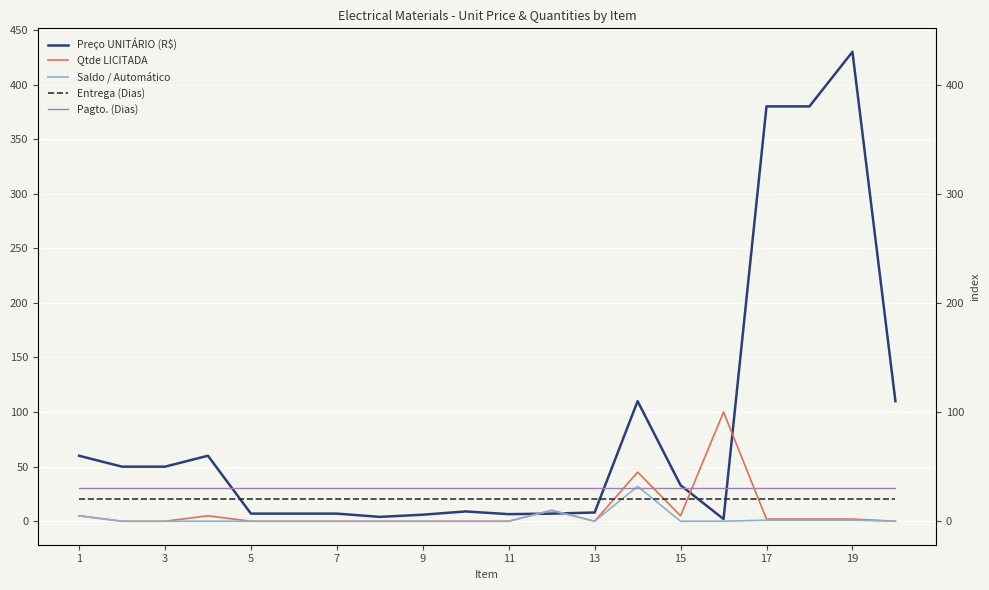

Reading left to right, what are all the values shown in this chart?

Preço UNITÁRIO (R$): 60.0	50.0	50.0	60.0	7.0	7.0	7.0	4.0	6.0	9.0	6.5	7.0	8.0	110.0	33.0	2.0	380.0	380.0	430.0	110.0
Qtde LICITADA: 5.0	0.0	0.0	5.0	0.0	0.0	0.0	0.0	0.0	0.0	0.0	10.0	0.0	45.0	5.0	100.0	2.0	2.0	2.0	0.0
Saldo / Automático: 5.0	0.0	0.0	0.0	0.0	0.0	0.0	0.0	0.0	0.0	0.0	10.0	0.0	32.0	0.0	0.0	1.0	1.0	1.0	0.0
Entrega (Dias): 20.0	20.0	20.0	20.0	20.0	20.0	20.0	20.0	20.0	20.0	20.0	20.0	20.0	20.0	20.0	20.0	20.0	20.0	20.0	20.0
Pagto. (Dias): 30.0	30.0	30.0	30.0	30.0	30.0	30.0	30.0	30.0	30.0	30.0	30.0	30.0	30.0	30.0	30.0	30.0	30.0	30.0	30.0